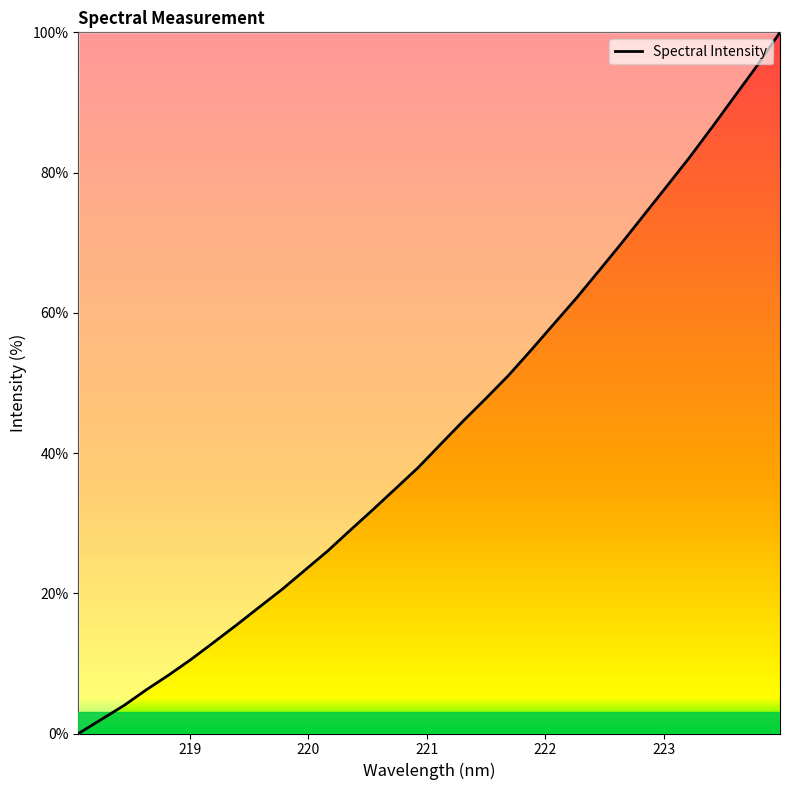

What is the greatest value displayed?

100.0